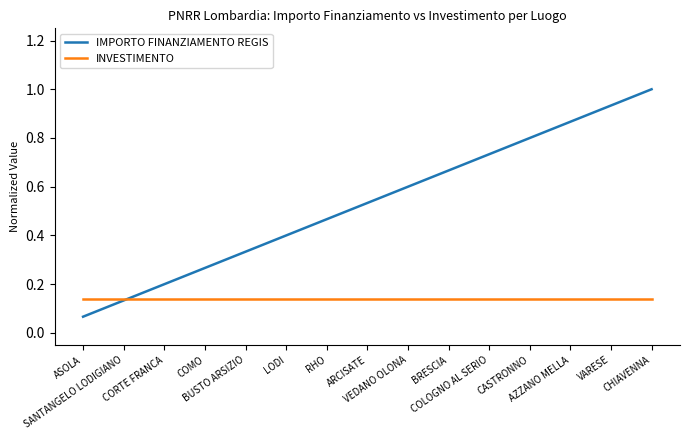

How many lines are shown in the chart?

2